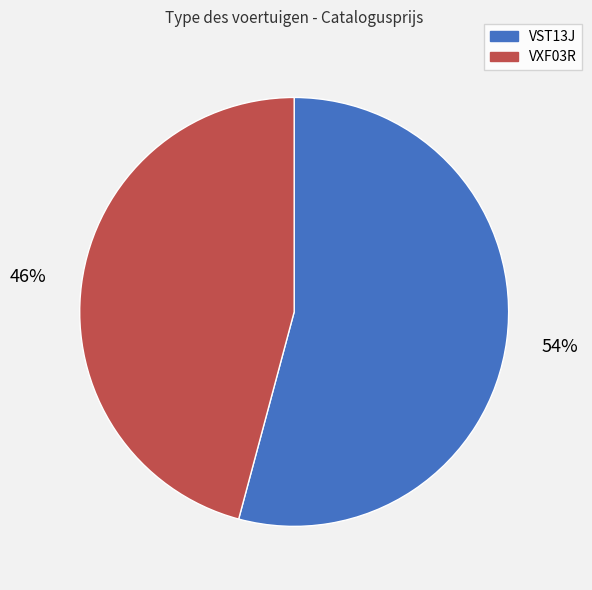

How many segments does this pie chart have?

2